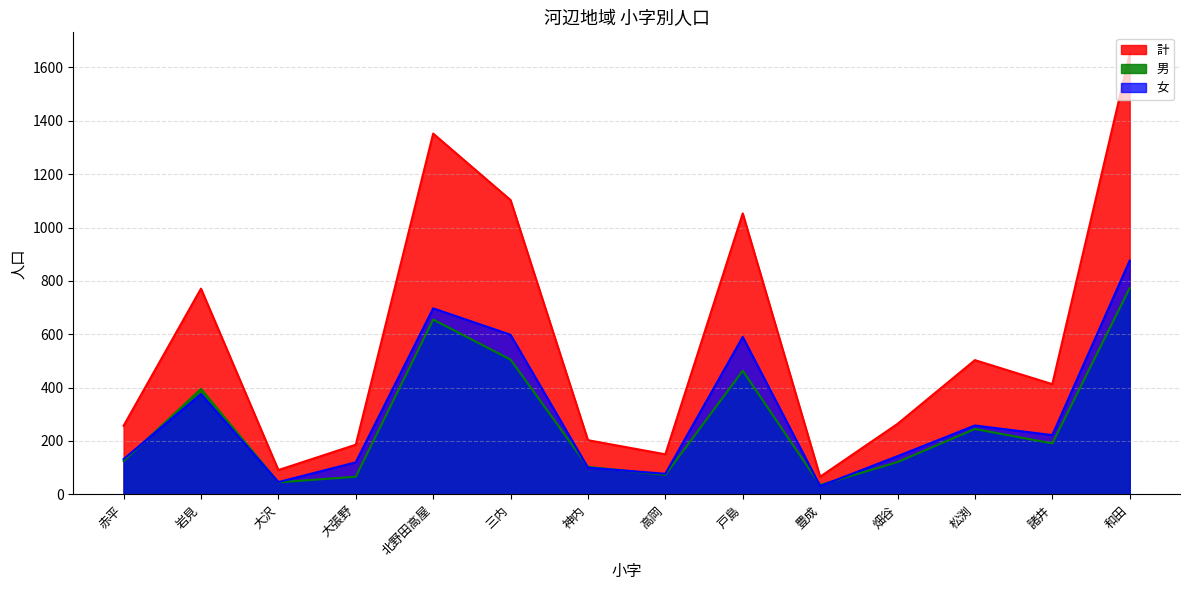

At which category does 男 reach its first local valley?

大沢